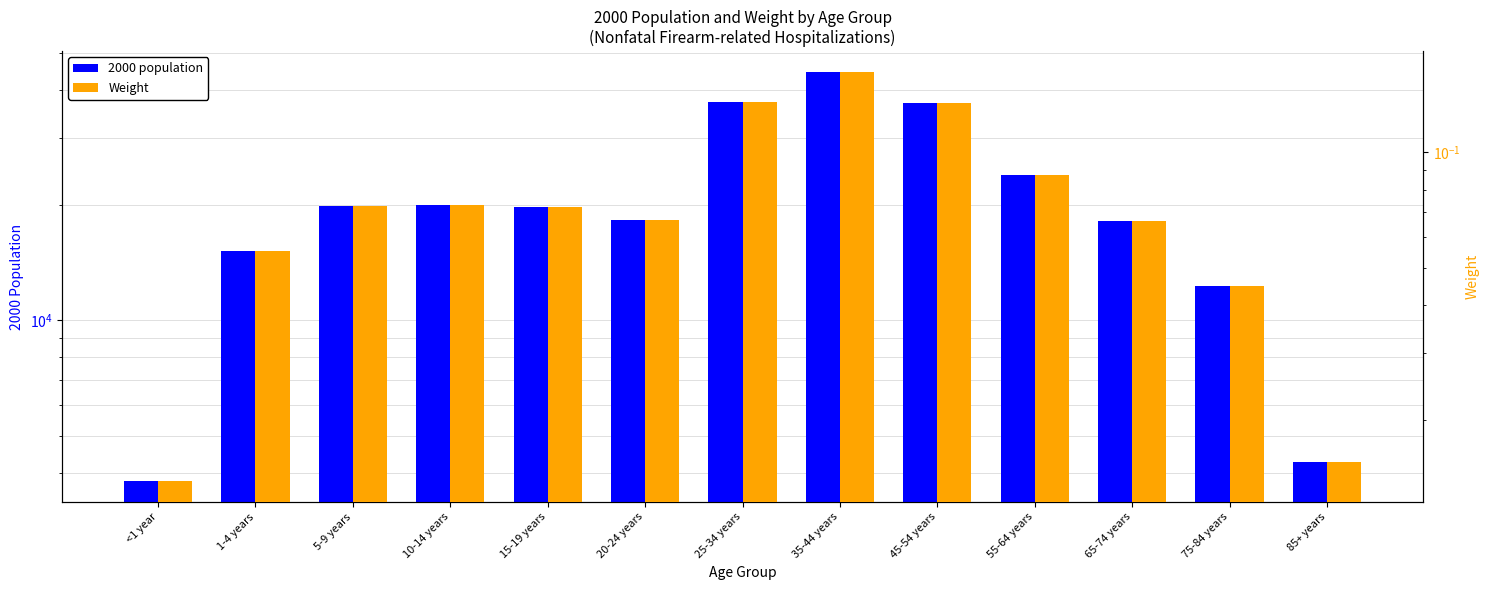

What is the highest value of the Weight series?

0.2